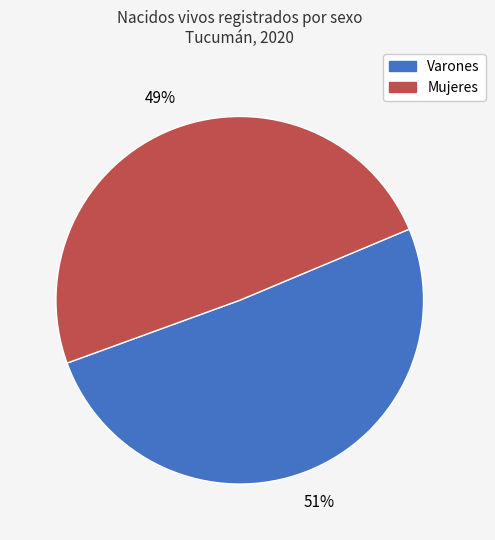

To the nearest percent, what portion does Mujeres represent?

49%